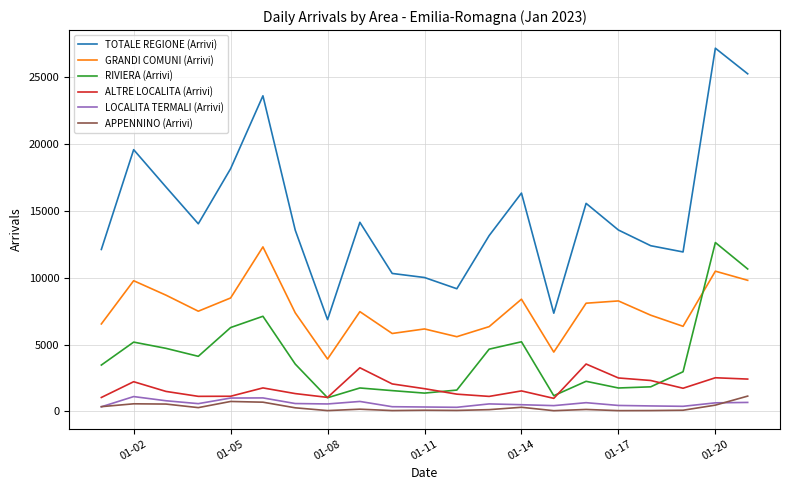

True or false: LOCALITA TERMALI (Arrivi) and TOTALE REGIONE (Arrivi) cross at least once.

False